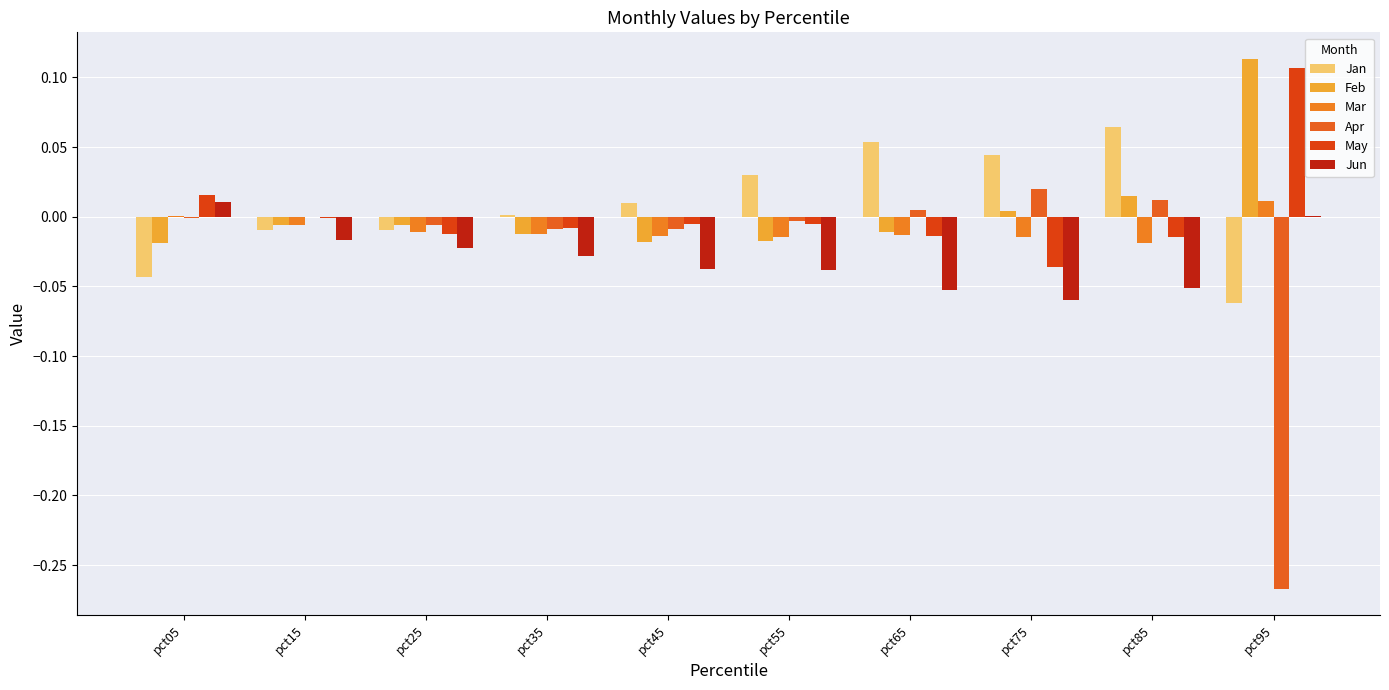

Which series has the largest total across all categories?

Jan